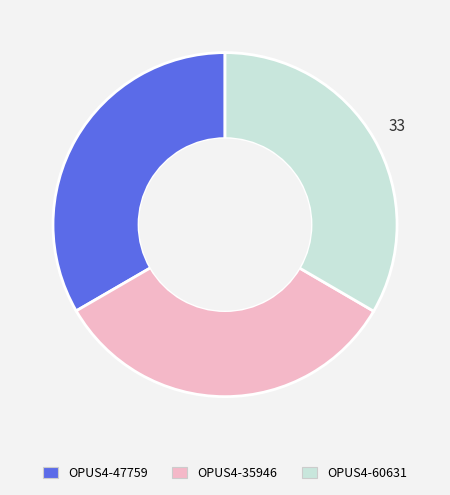

Is it true that OPUS4-60631 is 47% of the pie?

False